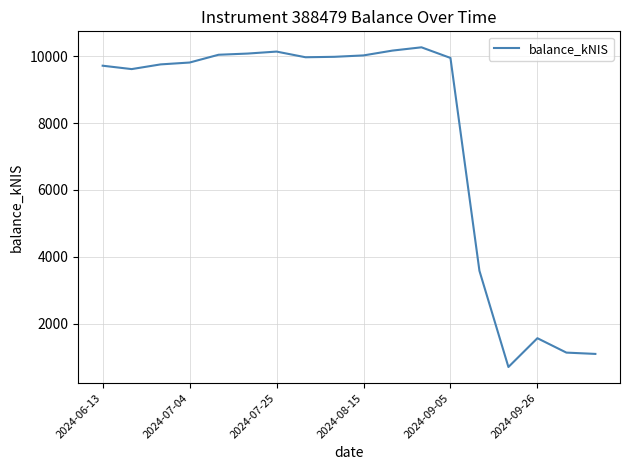

What is the maximum value shown in the chart?

10267.9